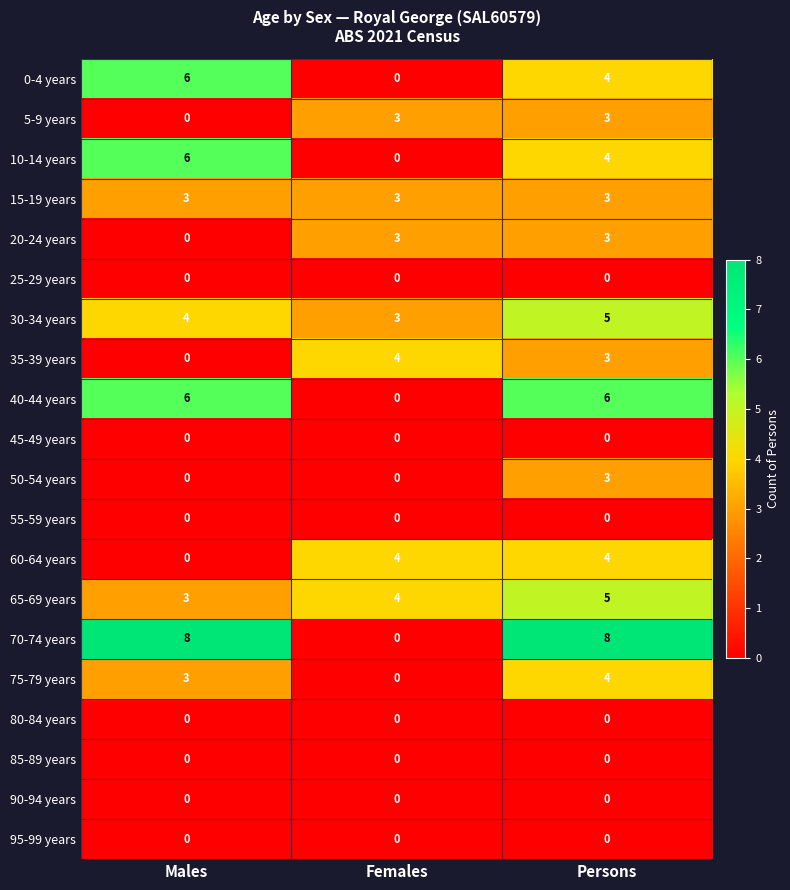

At which label does 35-39 years first exceed 3?

Females